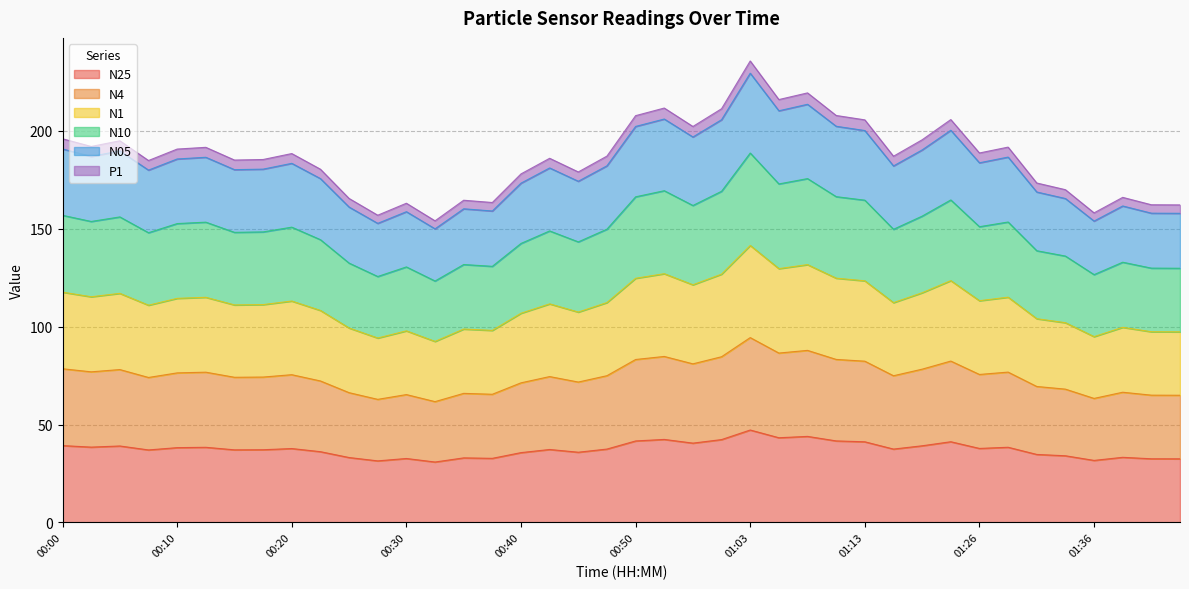

Does the chart have visible grid lines?

Yes